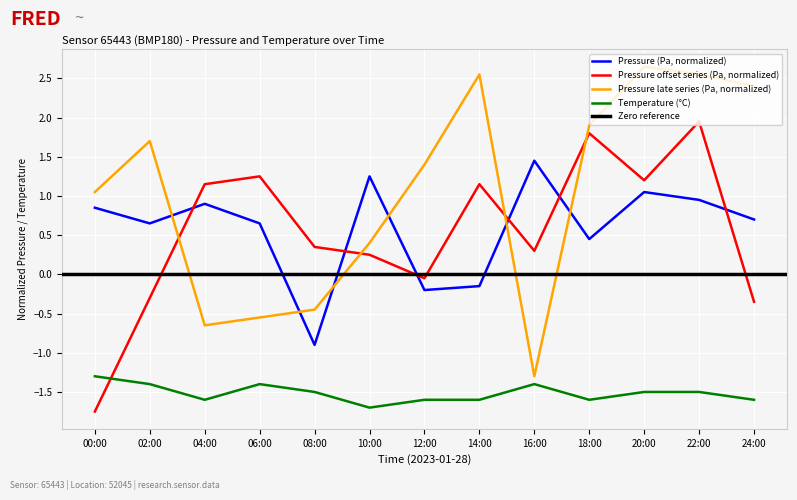

Rank the categories by pressure value from lowest to highest.

08:00, 12:00, 14:00, 18:00, 02:00, 06:00, 24:00, 00:00, 04:00, 22:00, 20:00, 10:00, 16:00